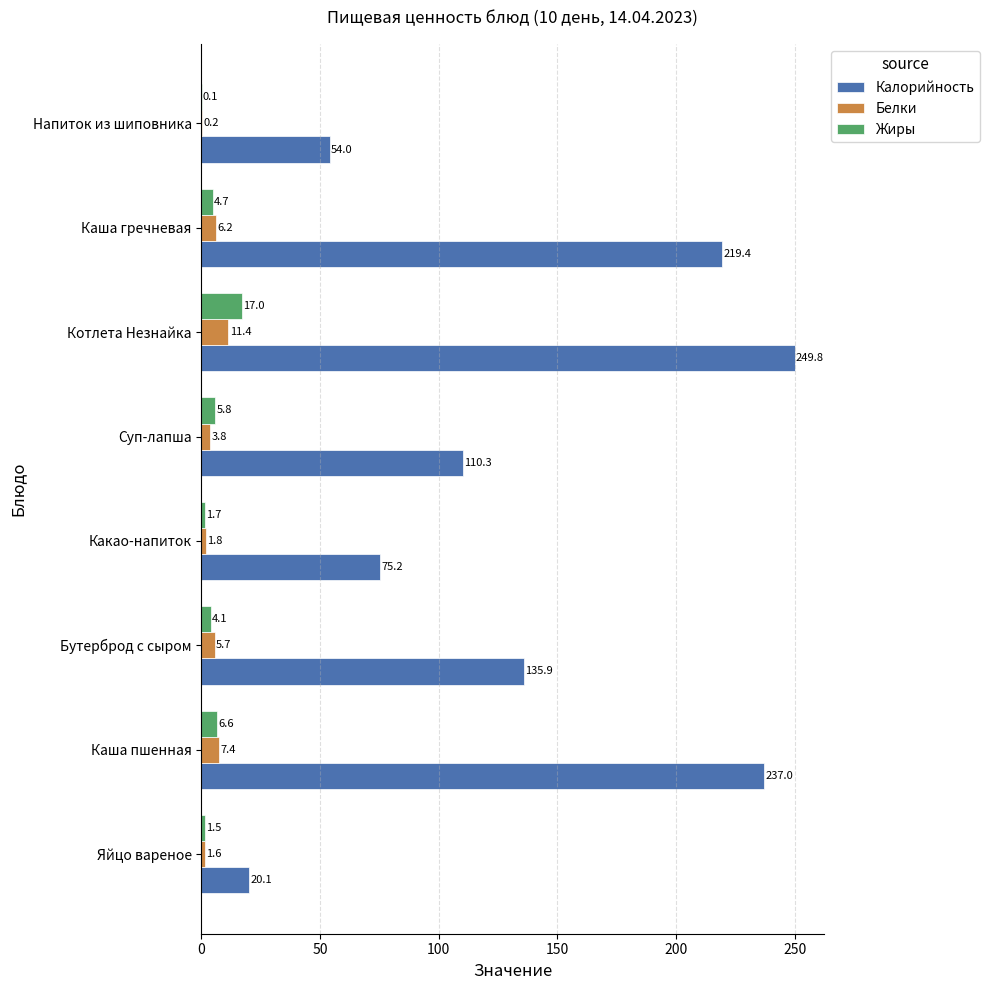

Which category has the highest value across all series?

Котлета Незнайка